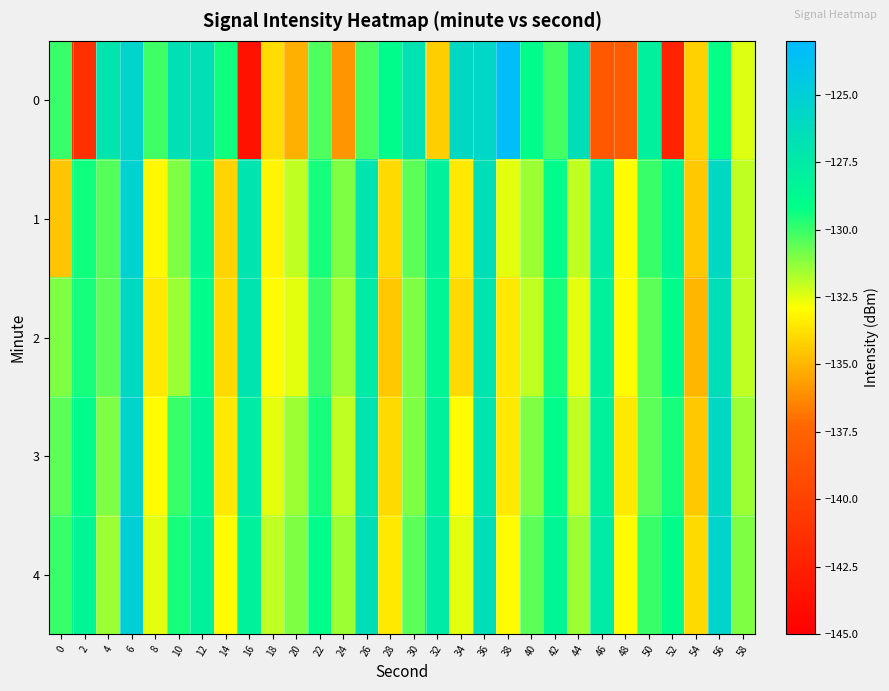

What is the smallest value displayed?

-143.5